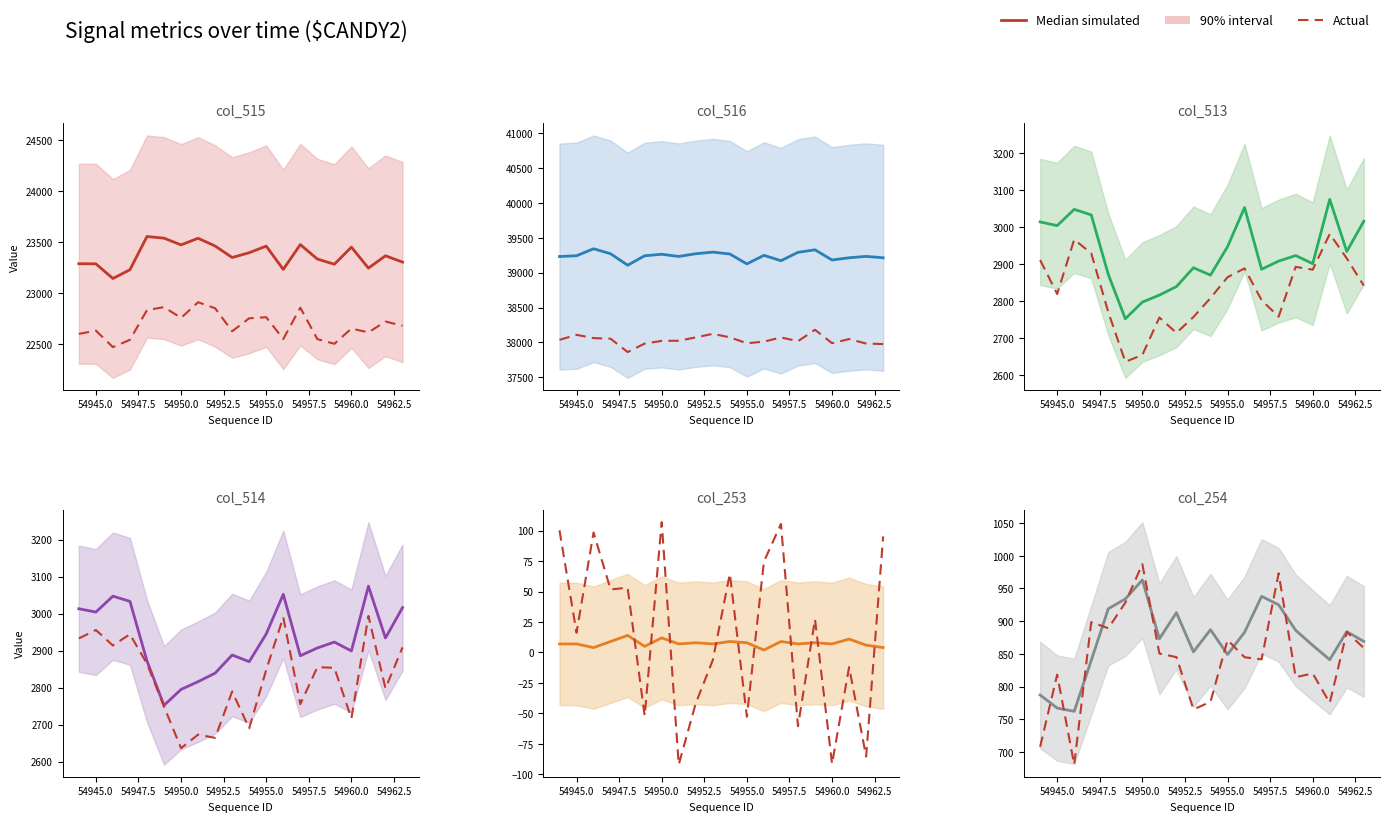

Between 15 and 17, which series saw the biggest shift?

Median simulated